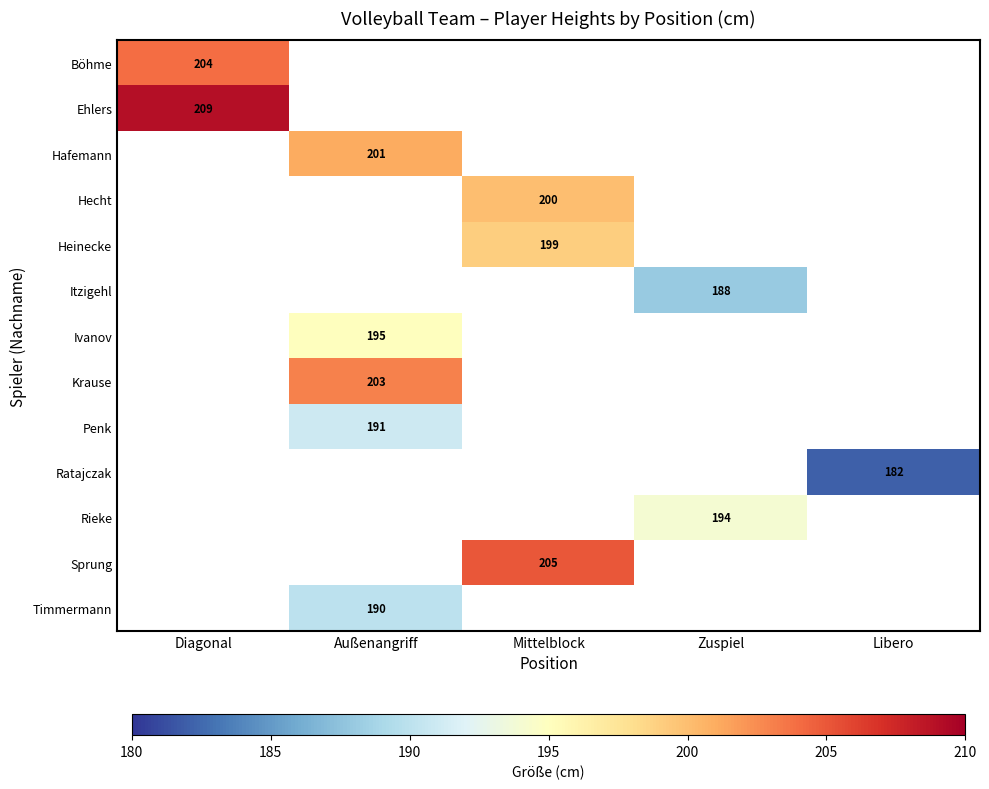

How many distinct data groups are displayed?

13